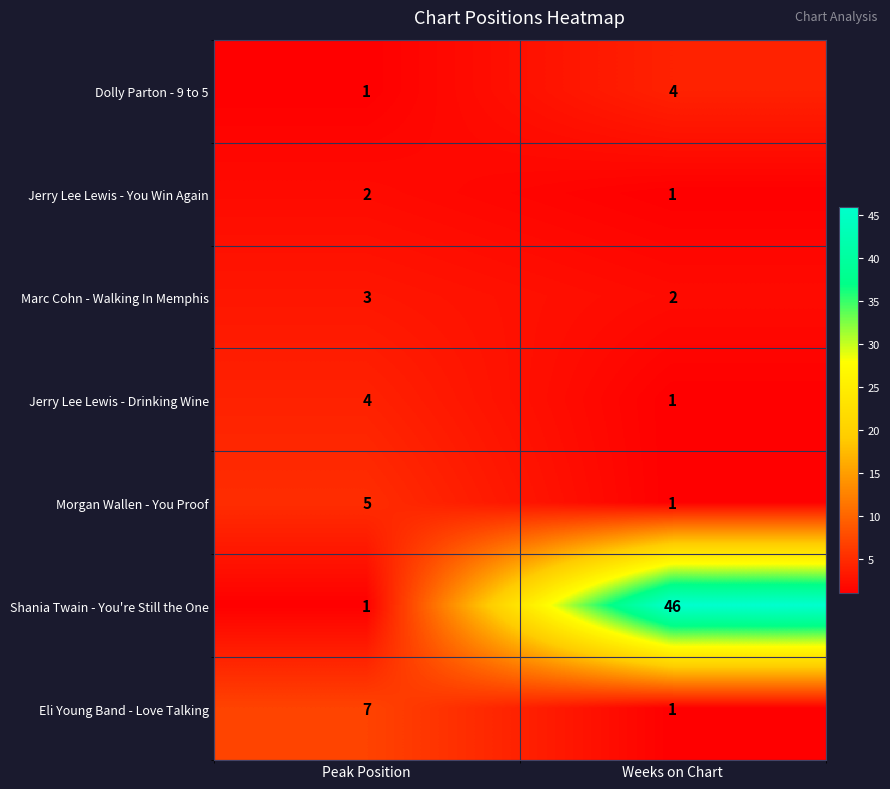

List the labels in order of Shania Twain - You're Still the One value, largest first.

Weeks on Chart, Peak Position